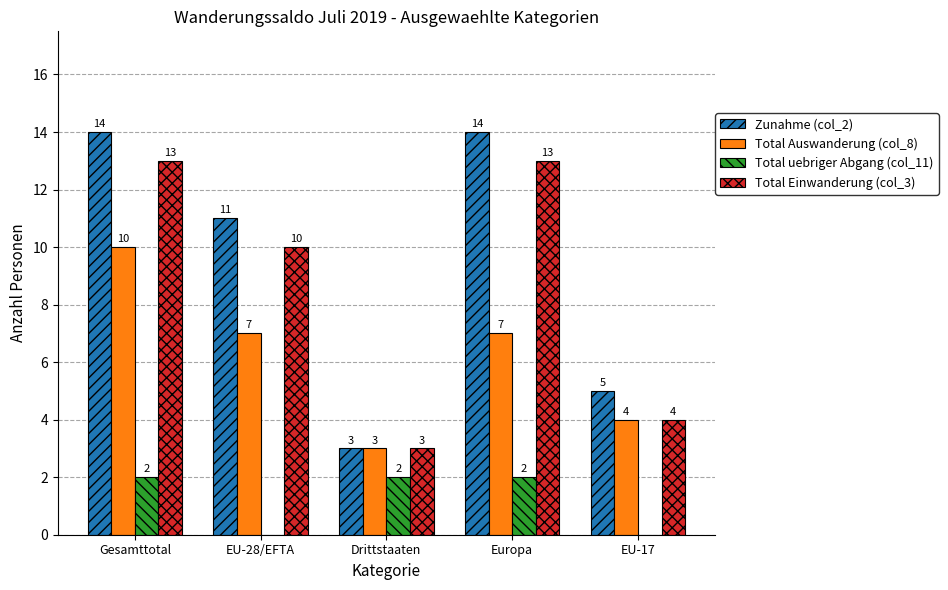

The Total Einwanderung (col_3) series shows 4 at EU-17. True or false?

True